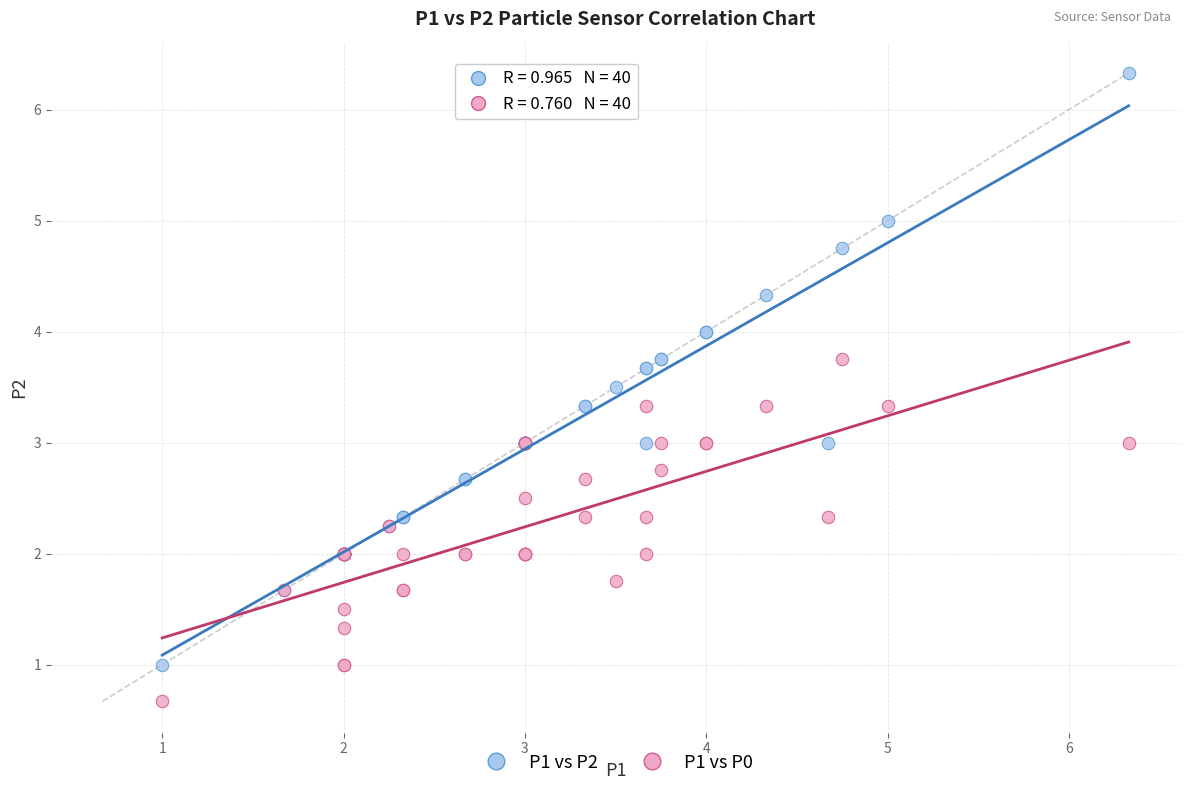

Which series reaches the maximum Y coordinate?

P1 vs P2